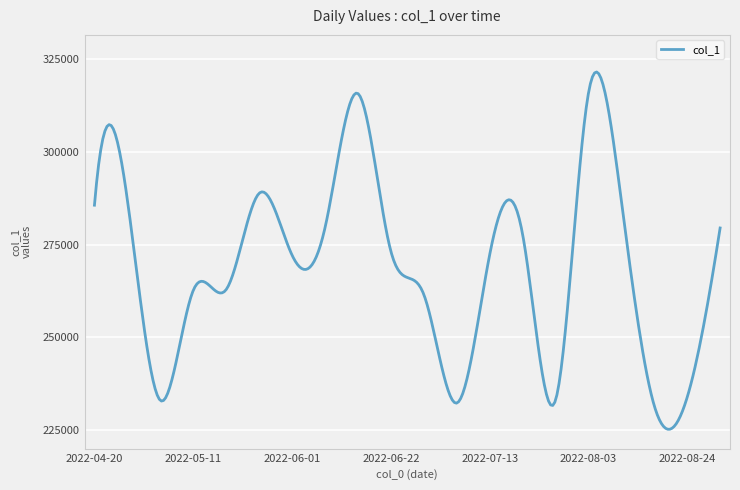

What is the difference between the maximum and minimum values?

96278.1